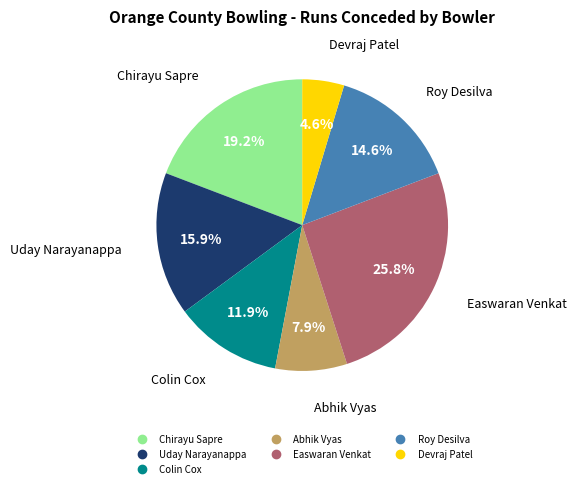

What is the smallest slice in the pie chart?

Devraj Patel